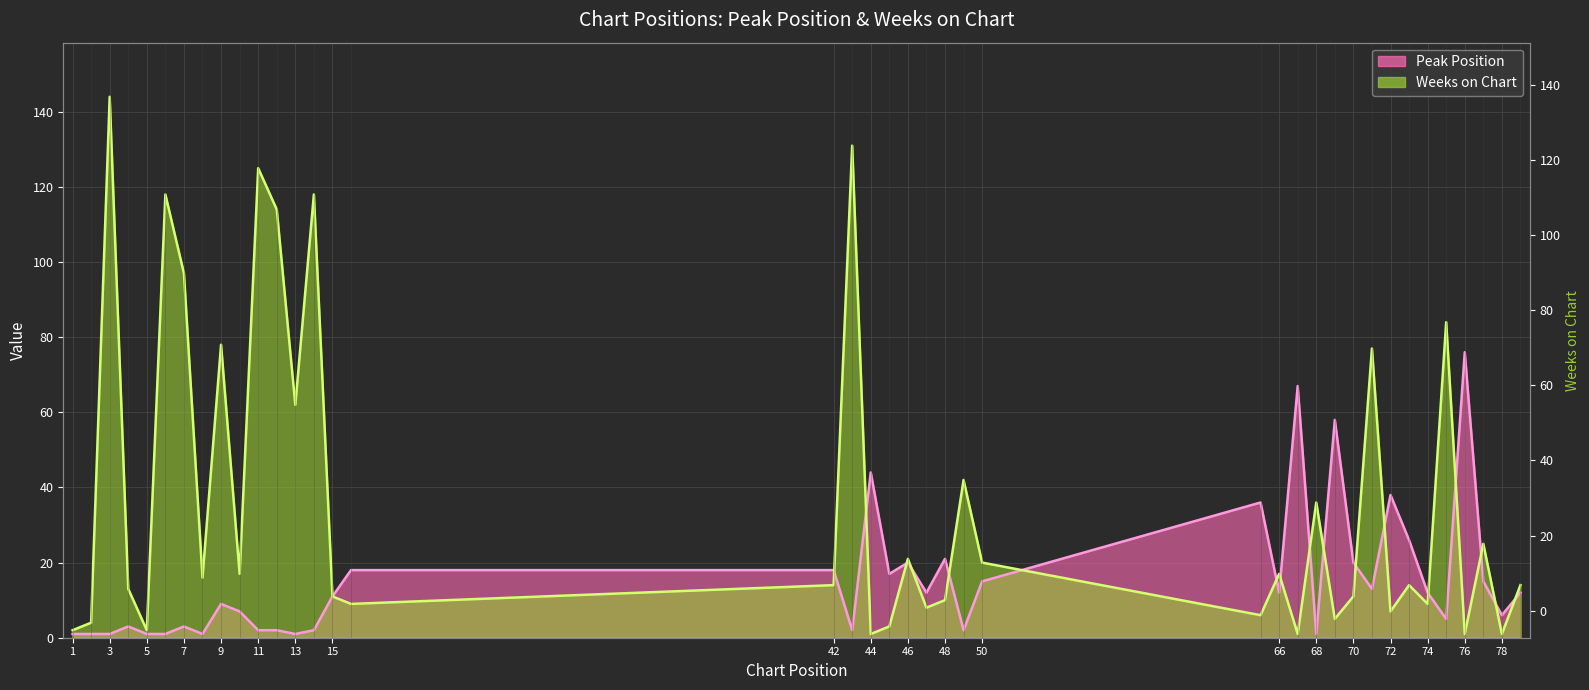

True or false: Peak Position and Weeks on Chart intersect in this chart.

True